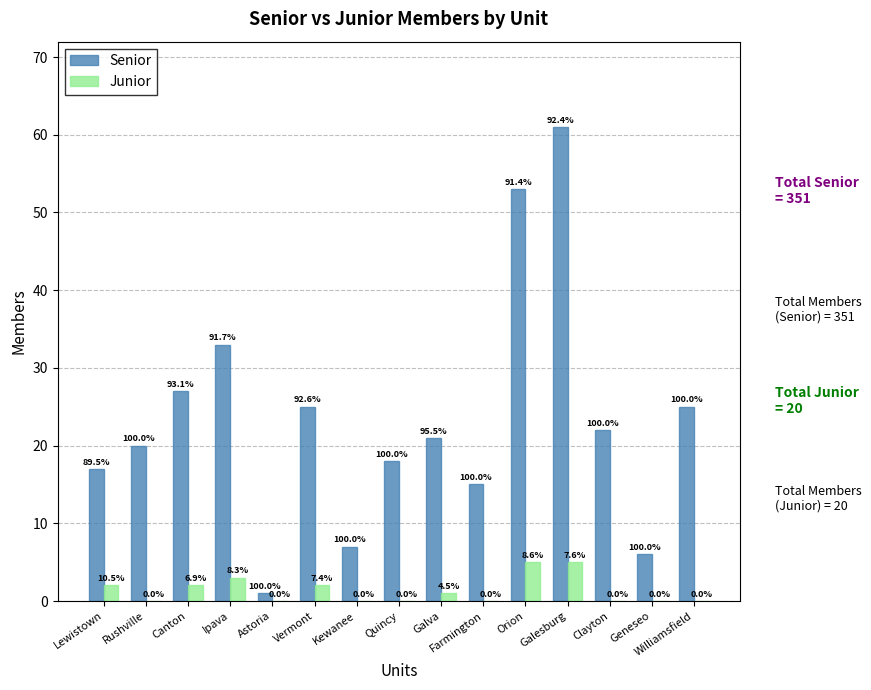

What are all the series names shown in the legend?

Senior, Junior